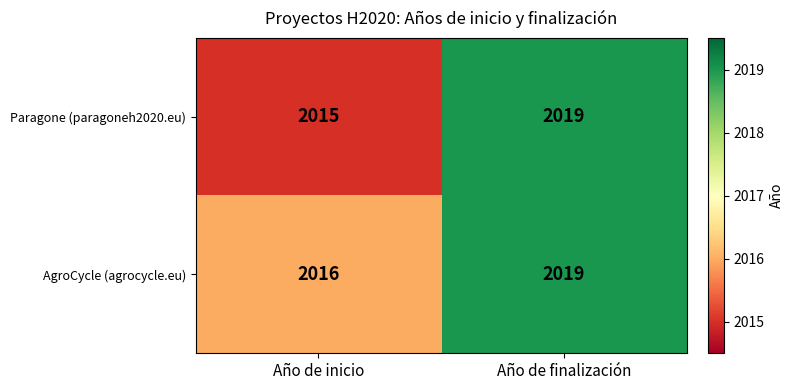

Rank the series by their average value, from highest to lowest.

AgroCycle (agrocycle.eu), Paragone (paragoneh2020.eu)